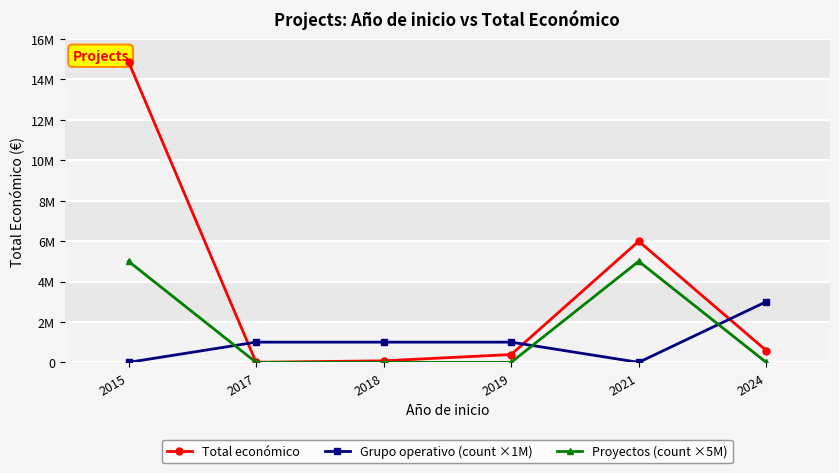

The Total económico series shows 14874340 at 2015. True or false?

True